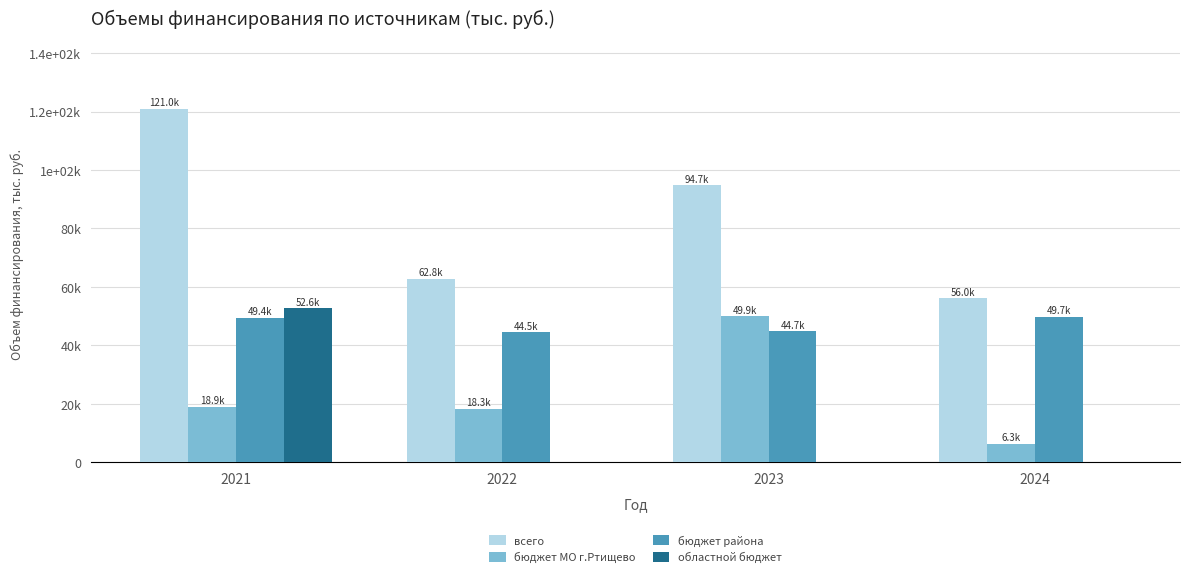

What are all the series names shown in the legend?

всего, бюджет МО г.Ртищево, бюджет района, областной бюджет